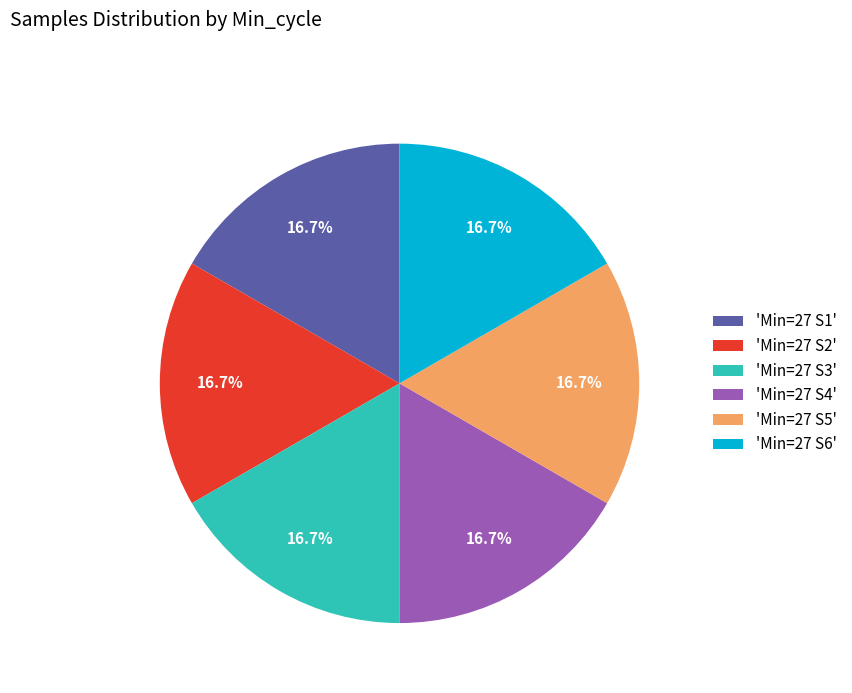

What is the total percentage of 'Min=27 S6' and 'Min=27 S2'?

33.3%